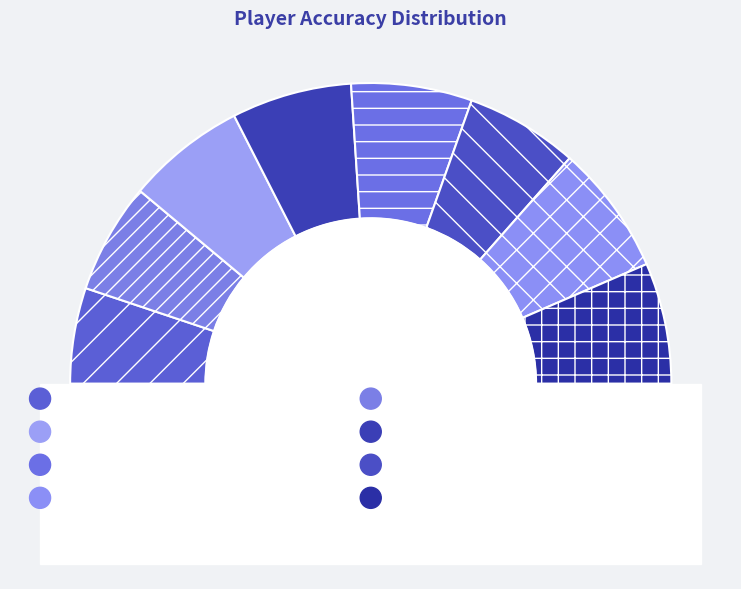

To the nearest percent, what portion does CyKul represent?

12%